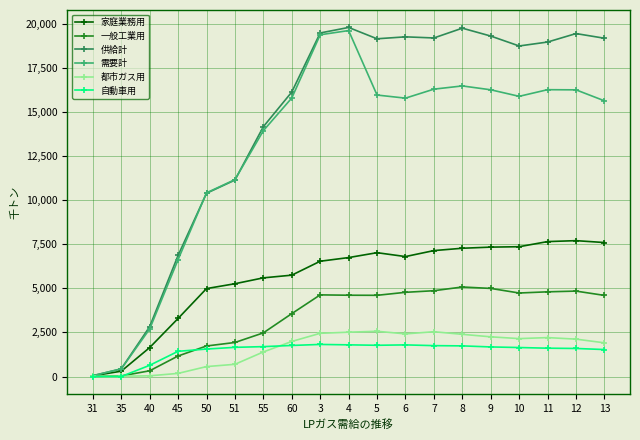

Which series has the largest total across all categories?

供給計